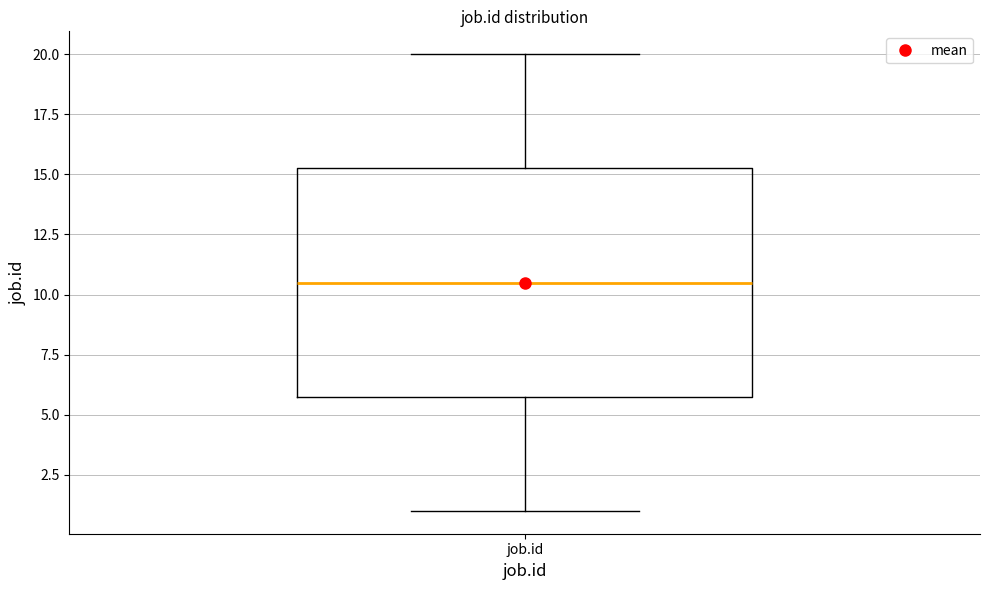

Read this box plot against the y-axis: the position of the median line, the range covered by the box, and the ends of both whiskers. The values are not printed on the chart, so give them approximately, as read against the axis.

median 10.5, box 6.0 to 15.5, whiskers 1.0 to 20.0